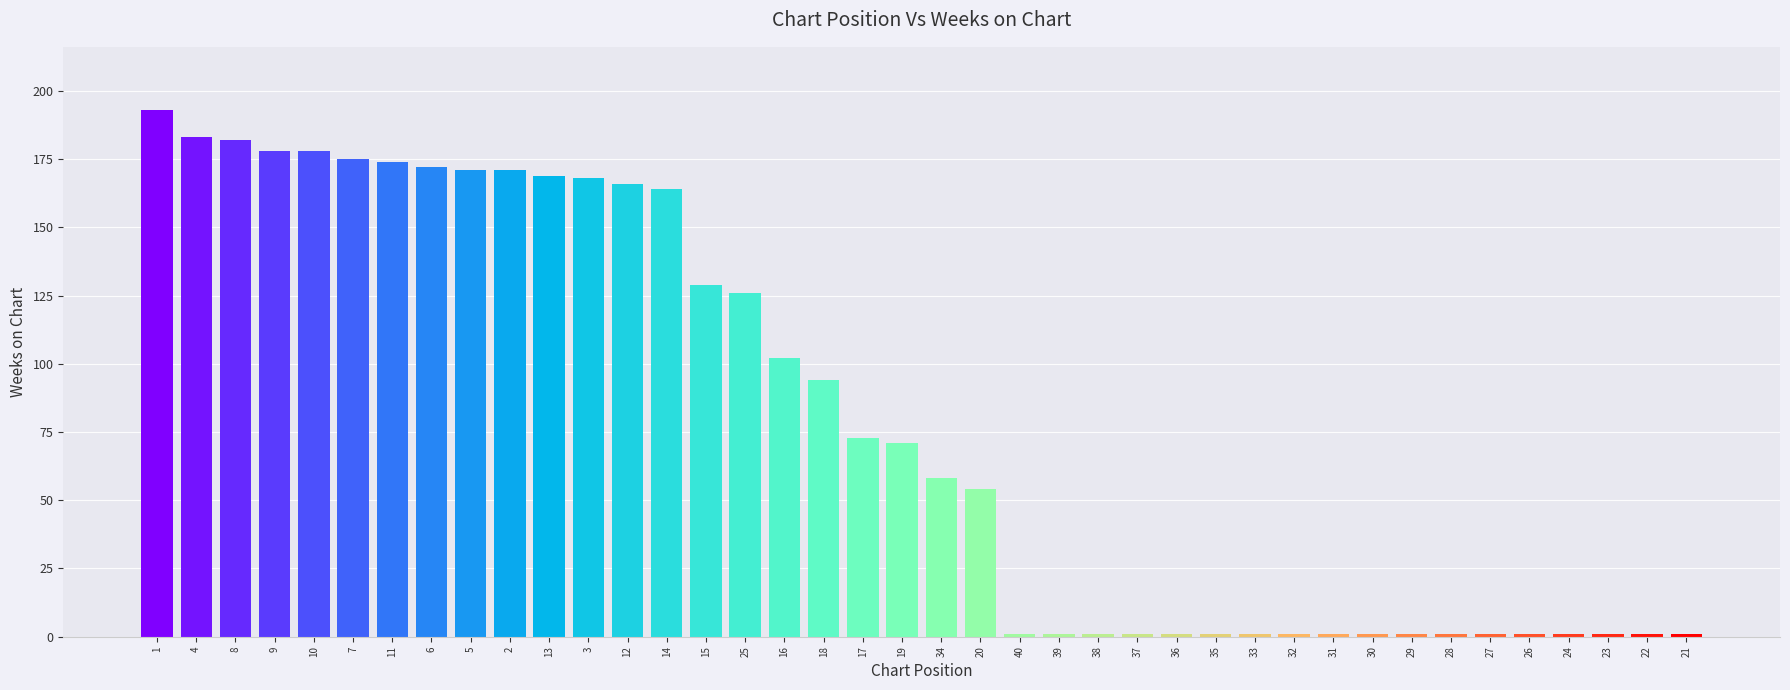

The chart shows a value of 178 at 9. True or false?

True